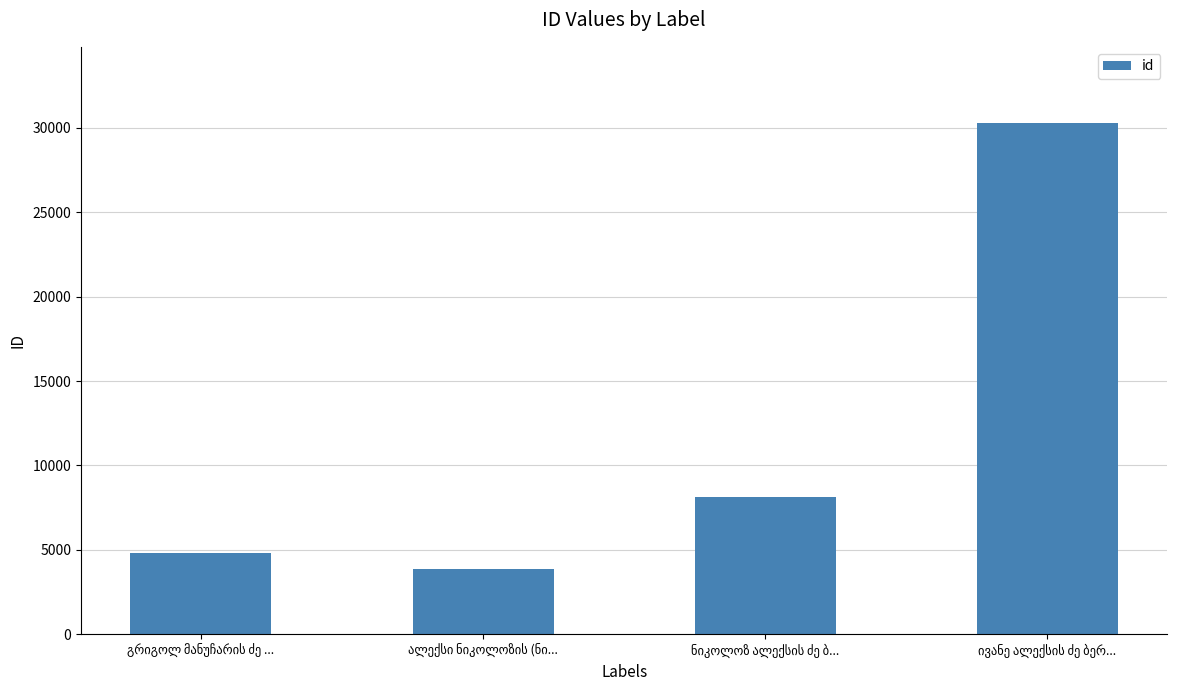

What is the value of the 3rd bar from the left?

8138